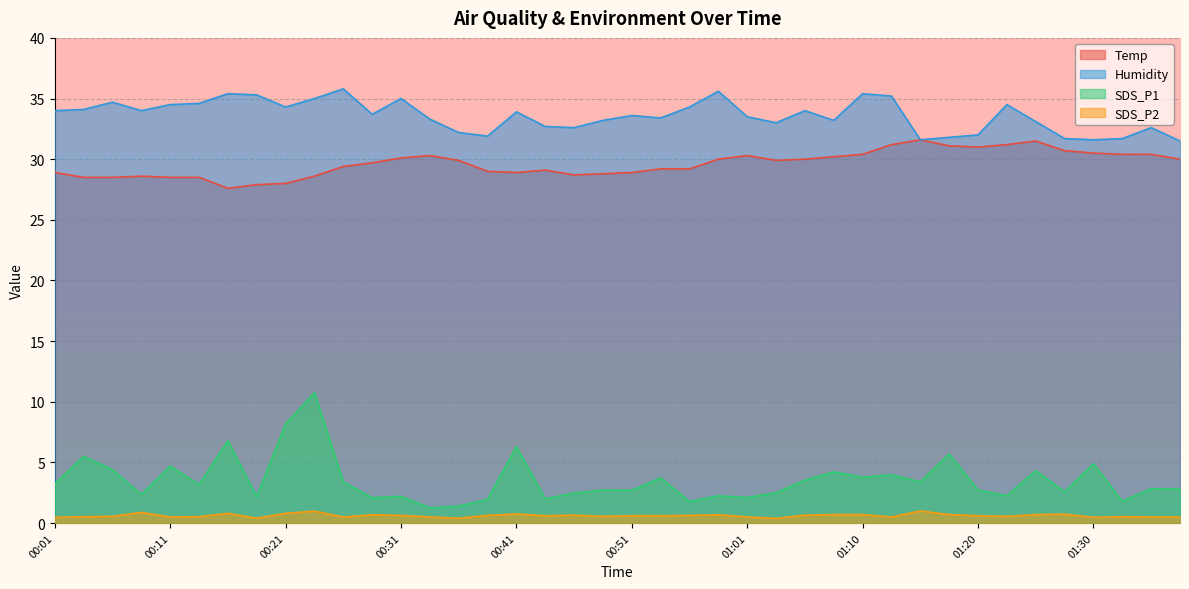

At which label is Humidity closest to 33?

01:03